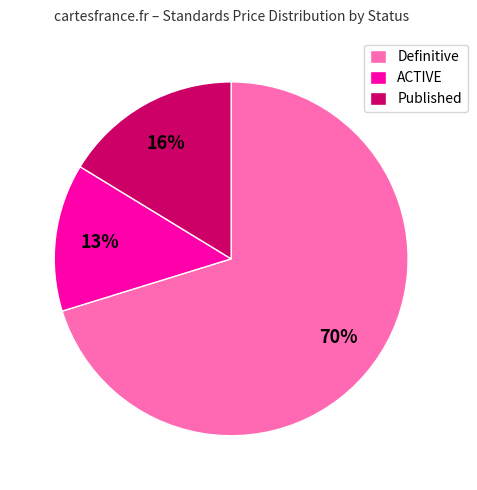

Count the number of slices in the pie.

3